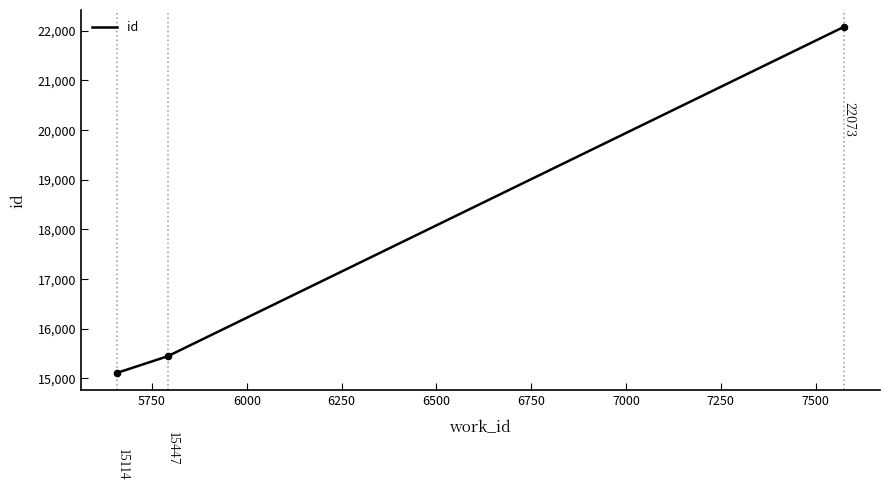

What is the minimum value shown in the chart?

15114